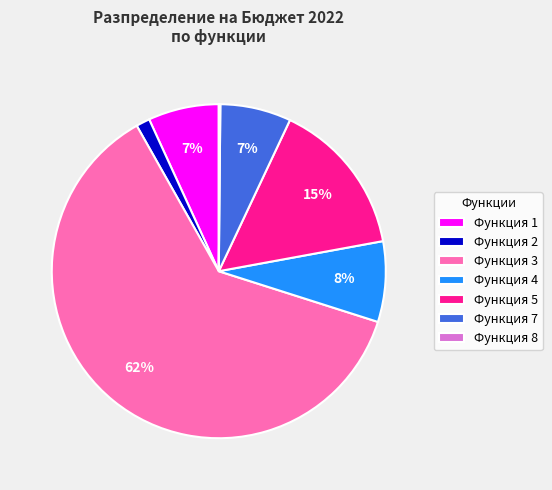

To the nearest percent, what is the difference between the largest and smallest slice percentages?

62%